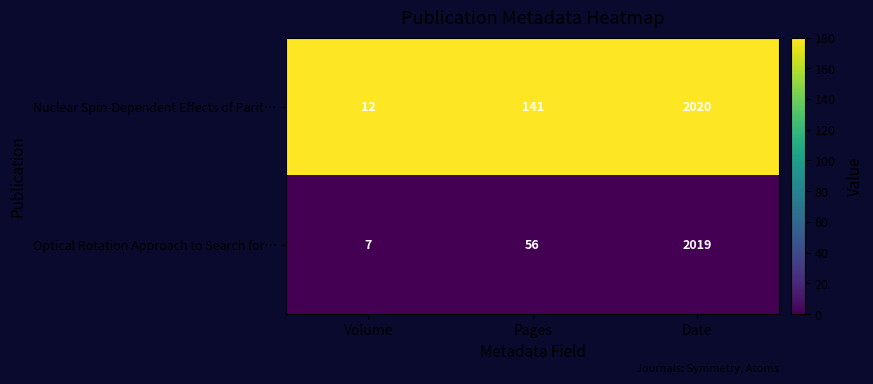

Reading right to left, what are all the values shown in this chart?

Nuclear Spin-Dependent Effects of Parit…: 2020	141	12
Optical Rotation Approach to Search for…: 2019	56	7